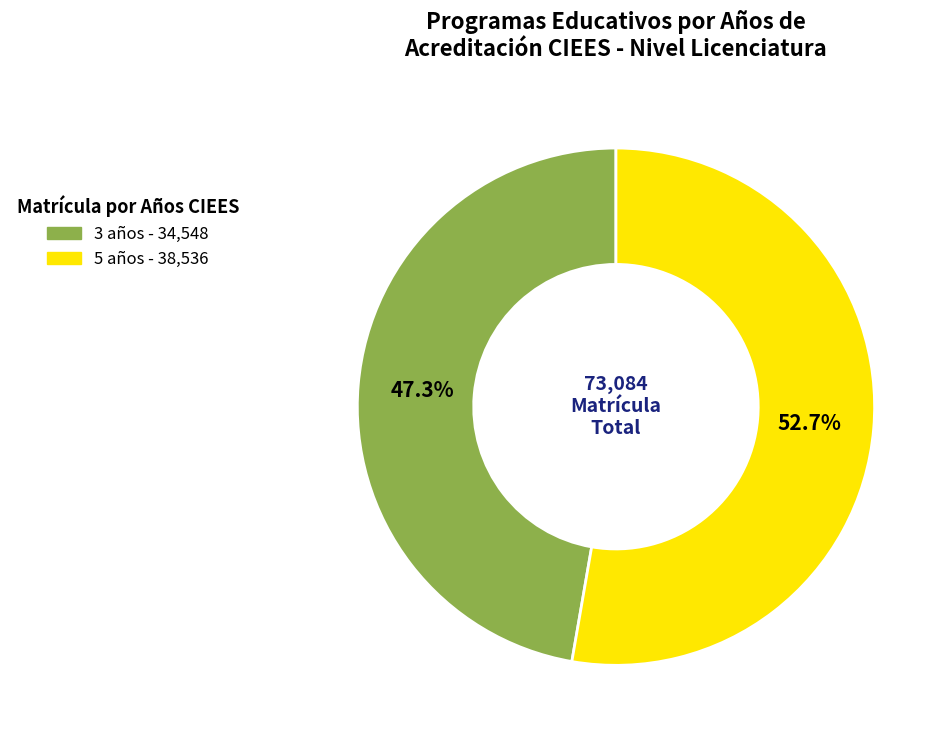

Is there a majority slice in this chart?

Yes